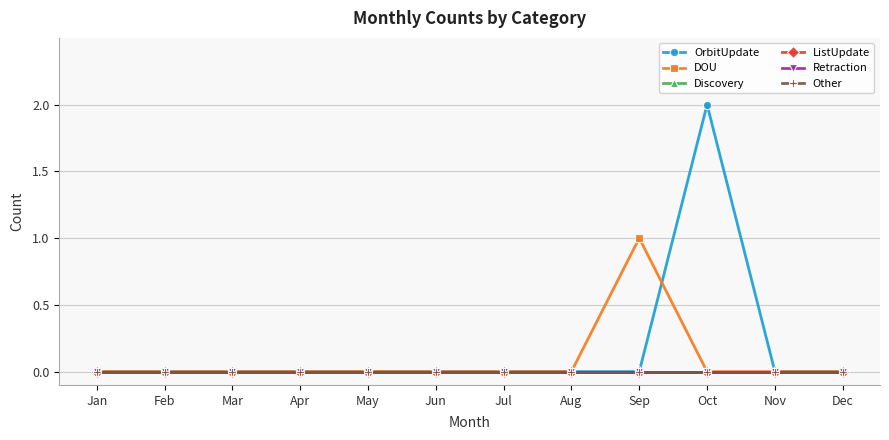

Which series has the largest total across all categories?

OrbitUpdate